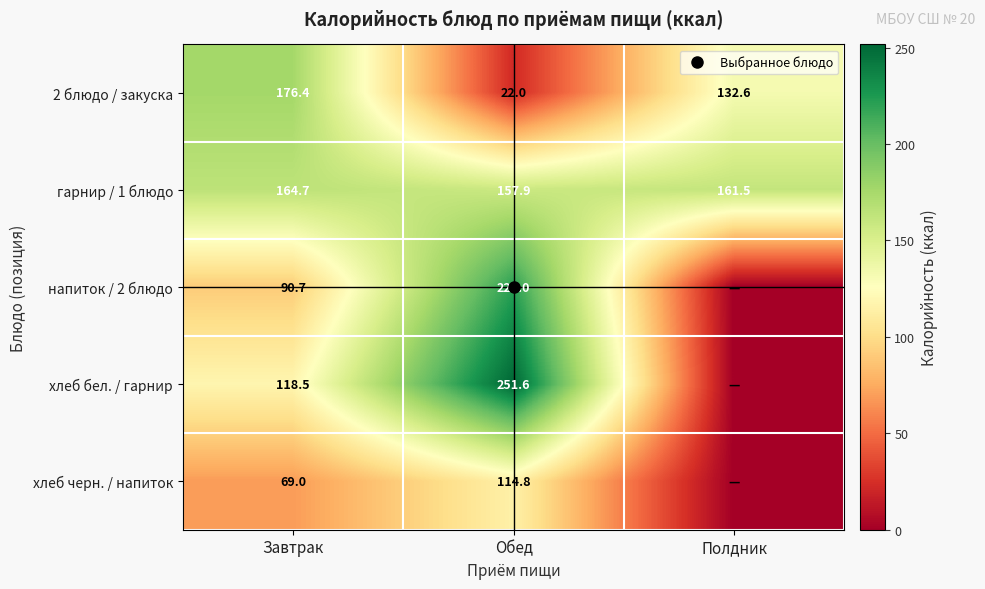

Count the number of data series in this chart.

5